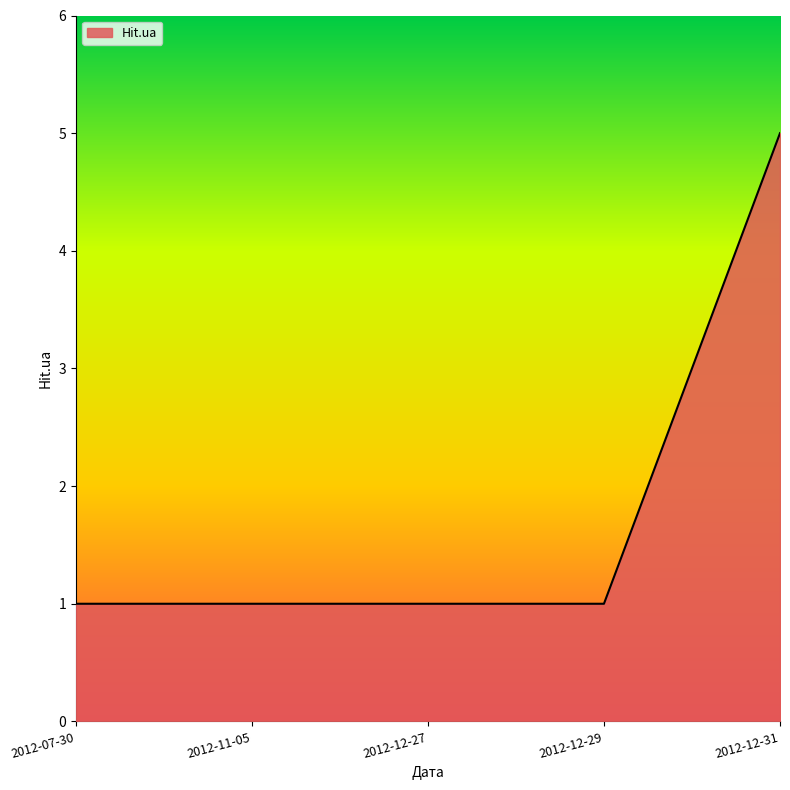

Does the chart display data point markers on the line(s)?

No